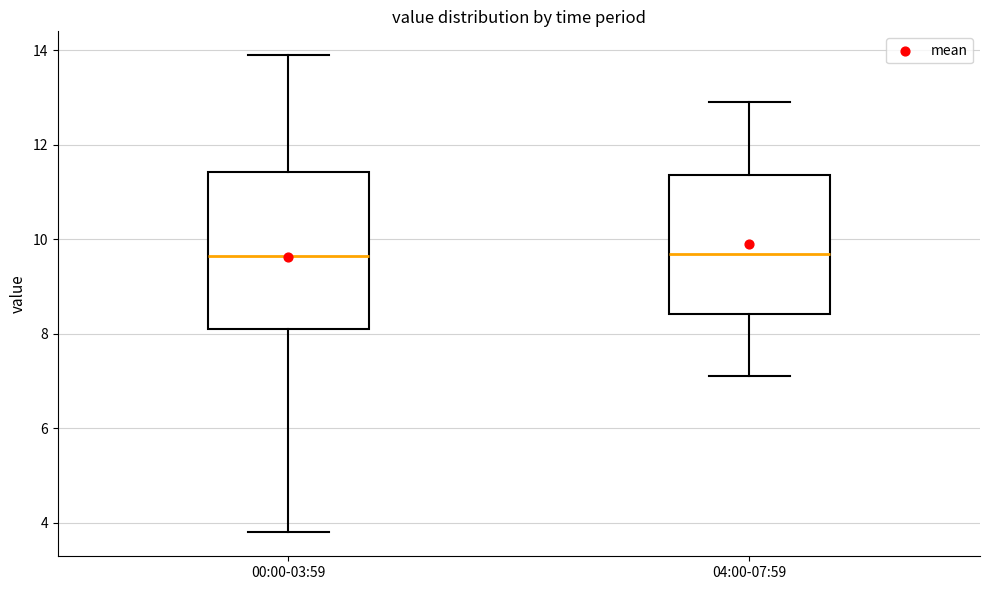

Where does the lower whisker of the box for 00:00-03:59 end on the y-axis? The values are not printed on the chart, so give them approximately, as read against the axis.

3.8